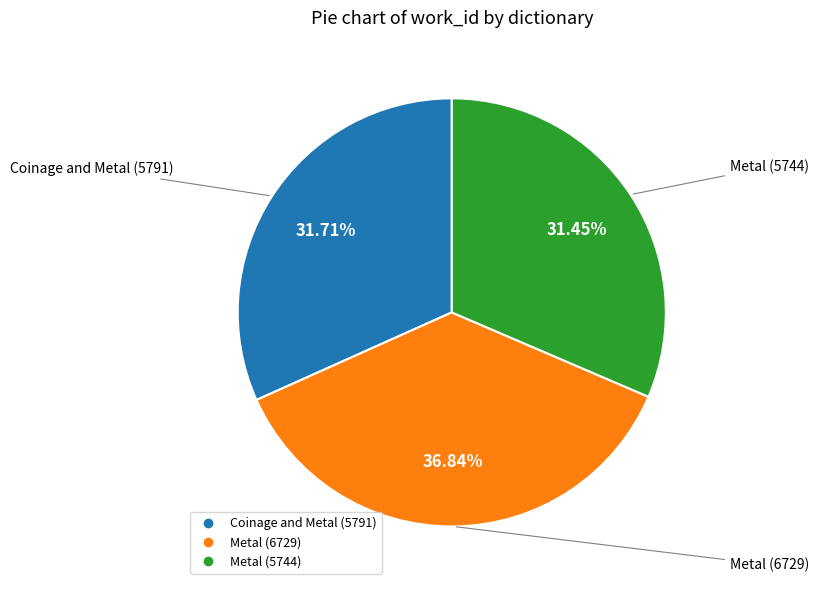

To the nearest percent, what is the combined percentage of Coinage and Metal (5791) and Metal (5744)?

63%